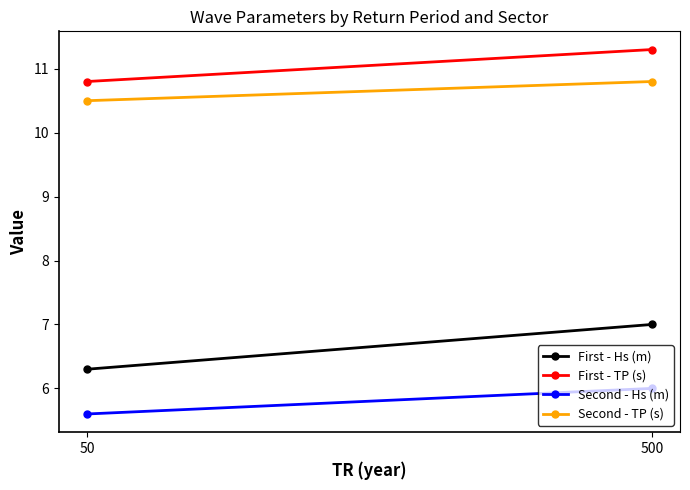

True or false: Second - TP (s) has a value of 10.8 at 500.

True